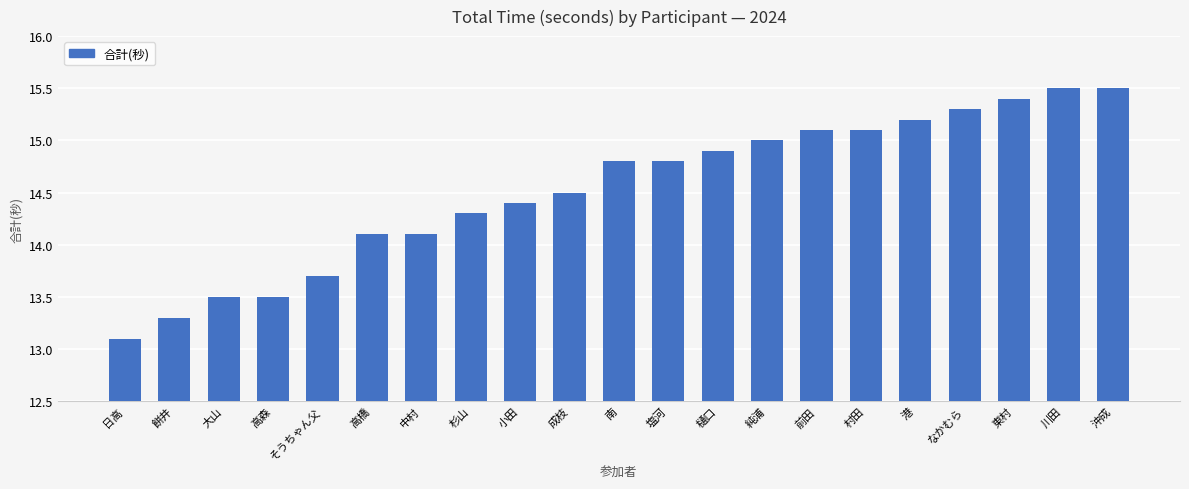

What is the change in value from 純浦 to 川田?

+0.5